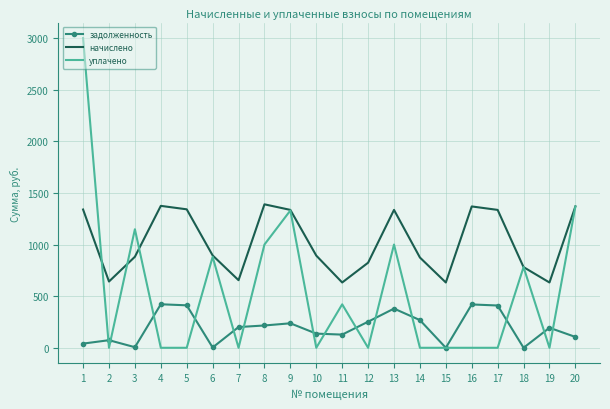

True or false: задолженность has a value of 0.0 at 18.

True